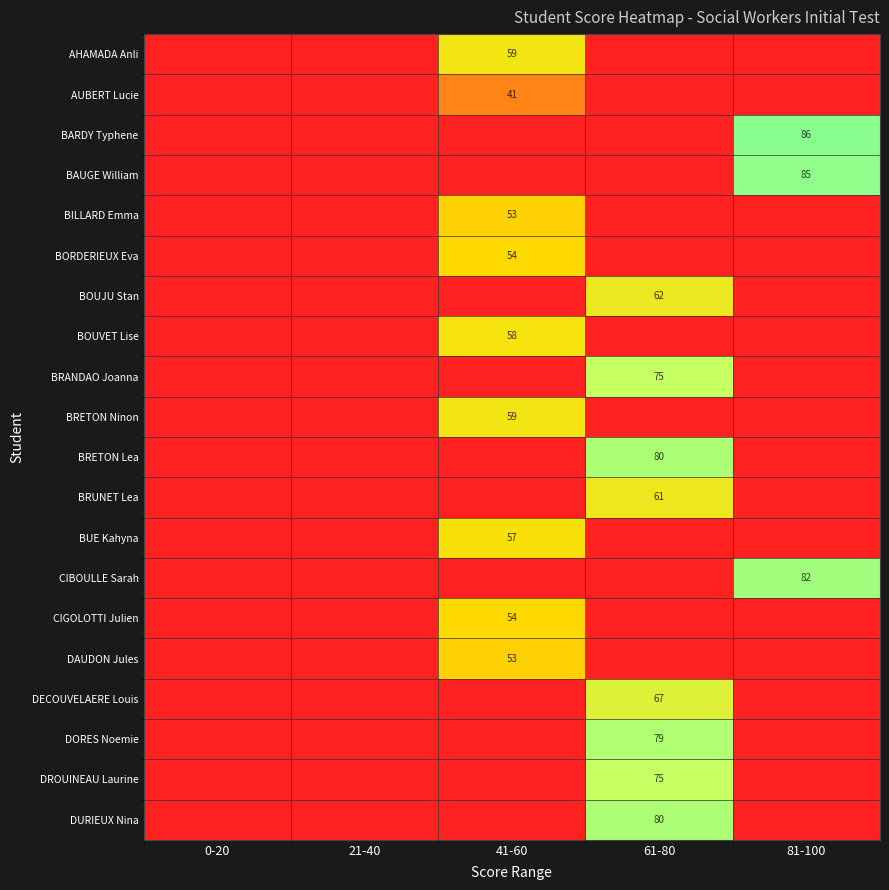

What is the difference between the maximum and minimum values in the BORDERIEUX Eva series?

54